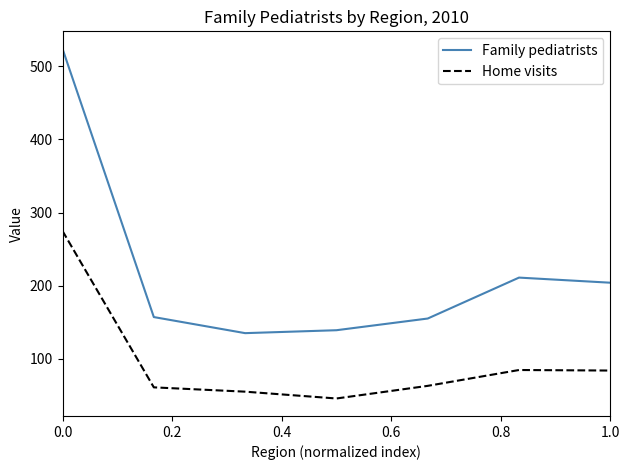

List the series in order of their overall mean, lowest first.

Home visits, Family pediatrists